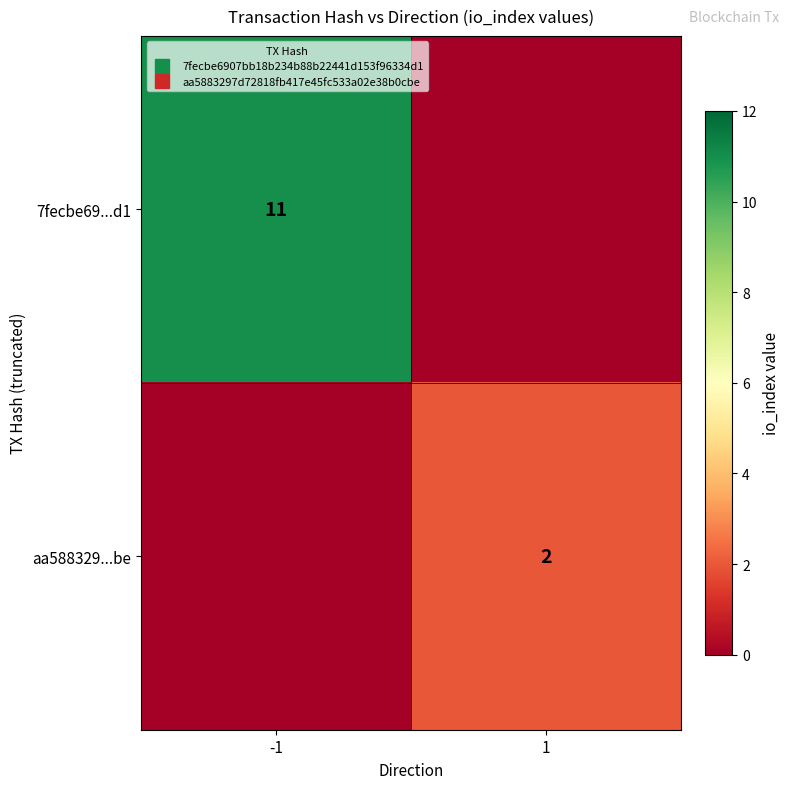

What is the highest value of the 7fecbe69...d1 series?

11